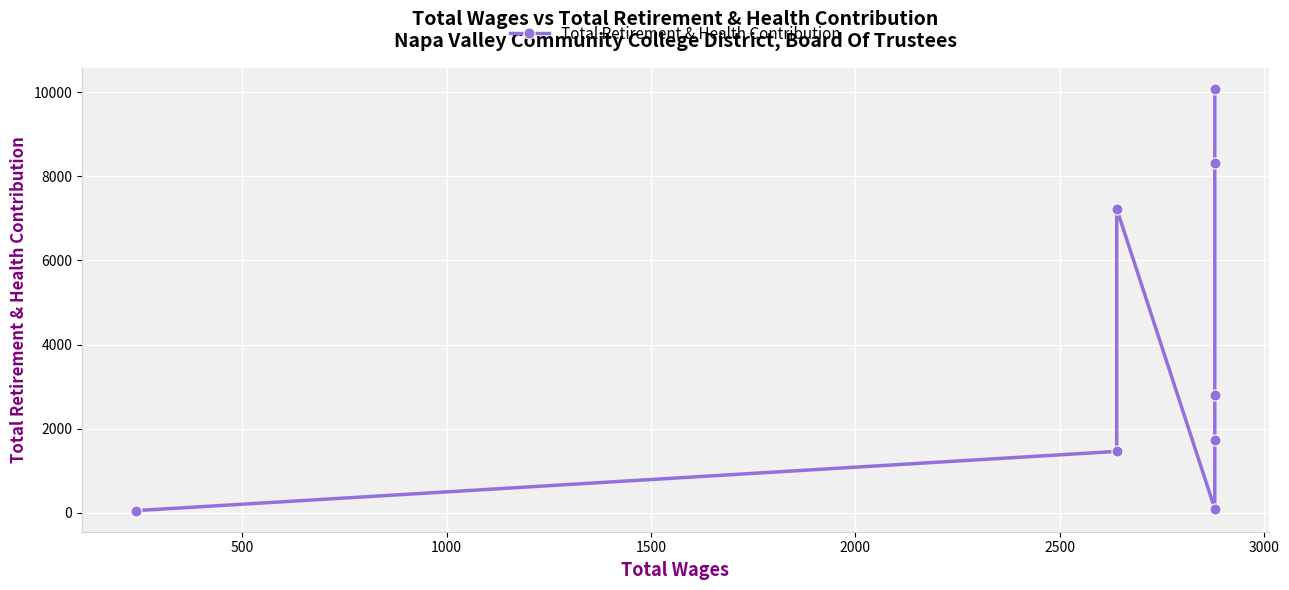

How many interior local valleys (lower than both neighbors) does the data have?

1